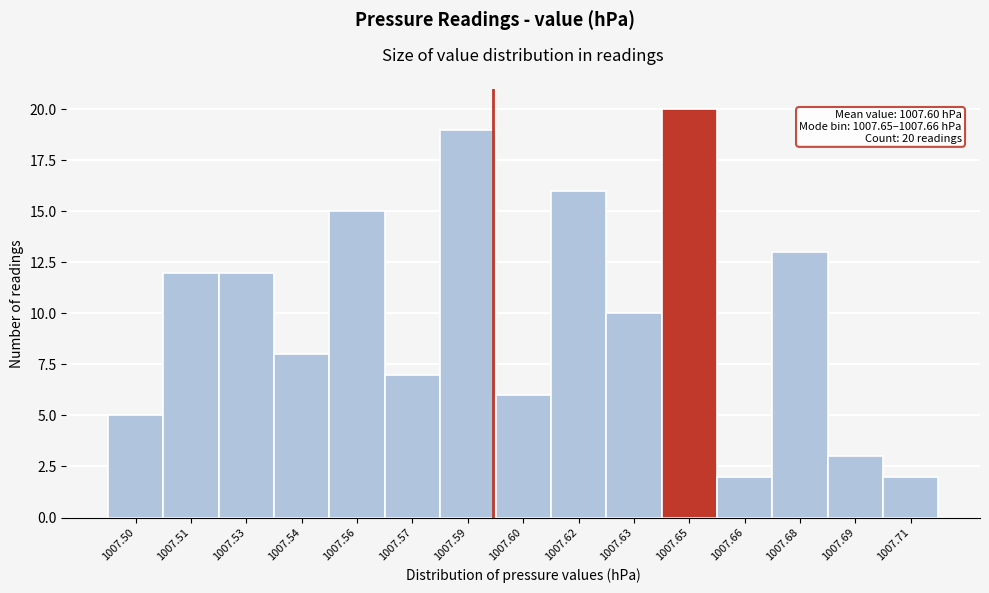

Reading right to left, list all the values displayed in this chart.

1007.71=2	1007.69=3	1007.68=13	1007.66=2	1007.65=20	1007.63=10	1007.62=16	1007.60=6	1007.59=19	1007.57=7	1007.56=15	1007.54=8	1007.53=12	1007.51=12	1007.50=5